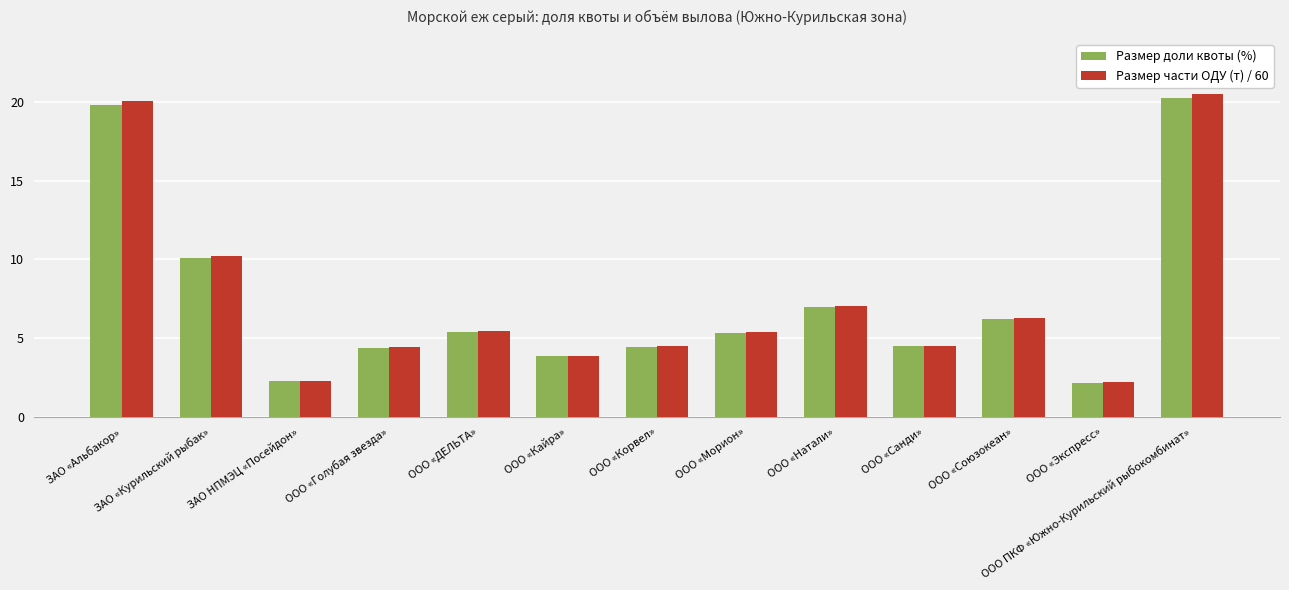

What is the difference between the second highest and second lowest values in the Размер части ОДУ (т) / 60 series?

17.8